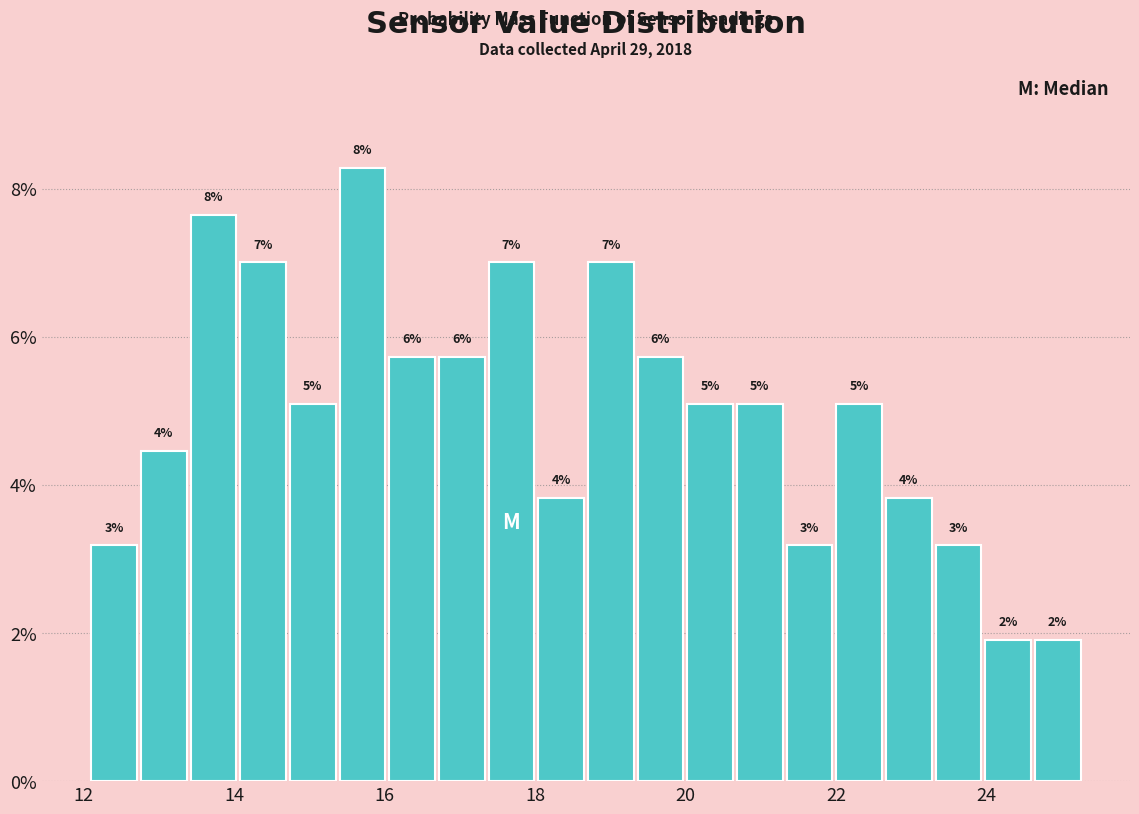

Around what value on the x-axis is the tallest bar? Give the approximate position of its centre, as read against the axis.

15.8